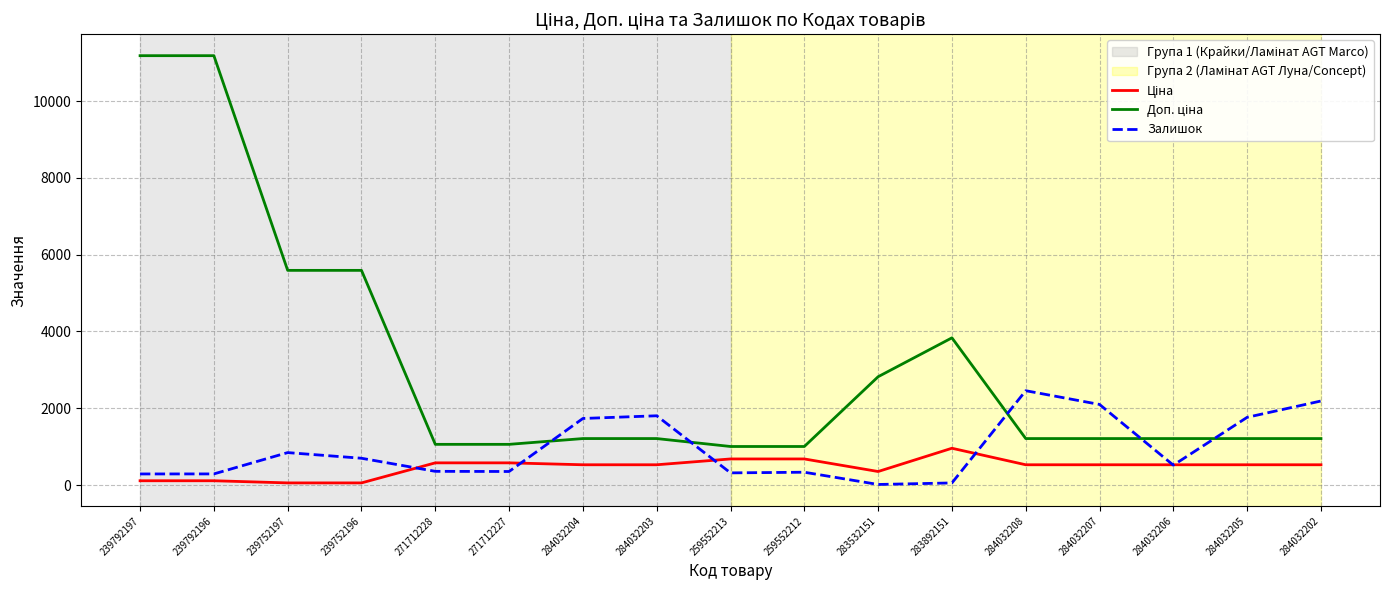

What is the maximum value shown in the chart?

11182.0